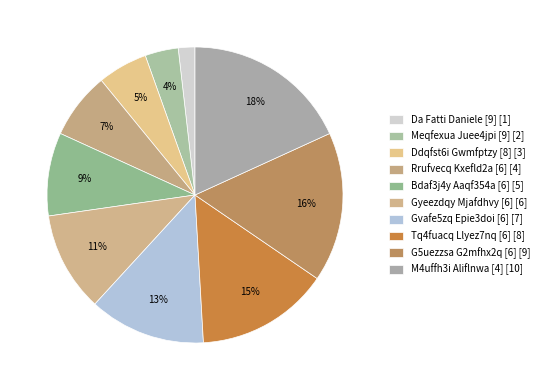

Rank the categories by value from lowest to highest.

Da Fatti Daniele [9], Meqfexua Juee4jpi [9], Ddqfst6i Gwmfptzy [8], Rrufvecq Kxefld2a [6], Bdaf3j4y Aaqf354a [6], Gyeezdqy Mjafdhvy [6], Gvafe5zq Epie3doi [6], Tq4fuacq Llyez7nq [6], G5uezzsa G2mfhx2q [6], M4uffh3i Aliflnwa [4]